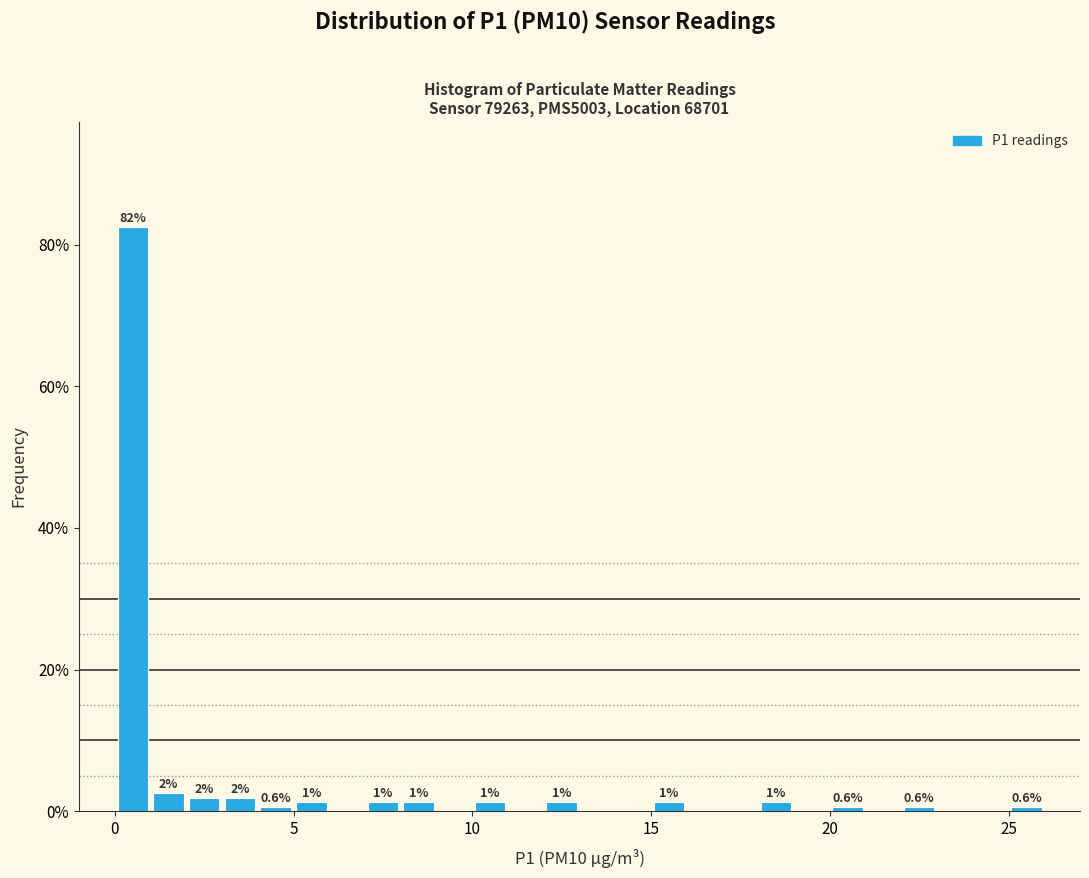

Around what value on the x-axis is the tallest bar? Give the approximate position of its centre, as read against the axis.

0.5